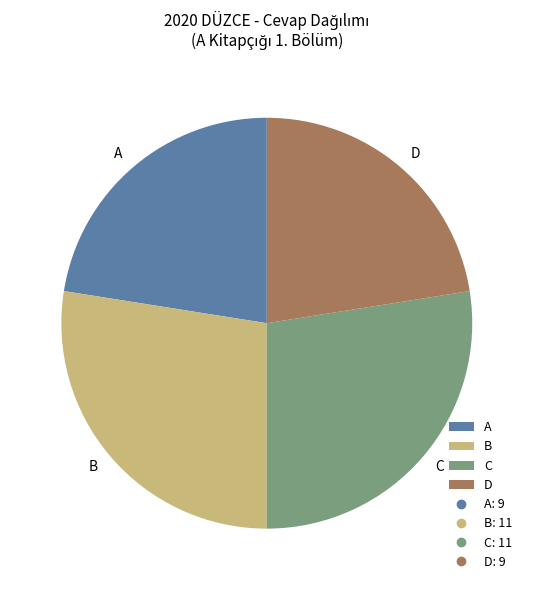

Do D and A together represent more than half of the pie?

No